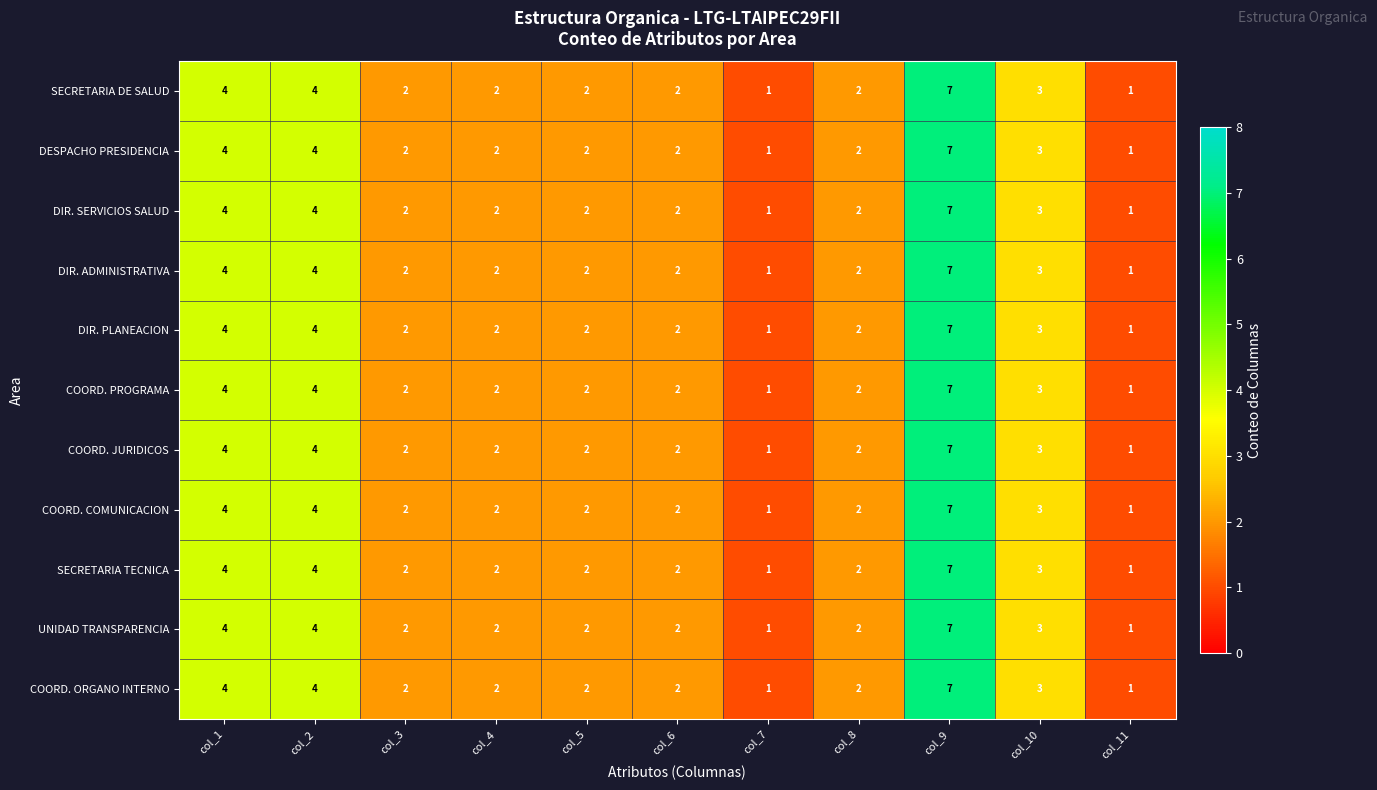

The UNIDAD TRANSPARENCIA series shows 4 at col_1. True or false?

True